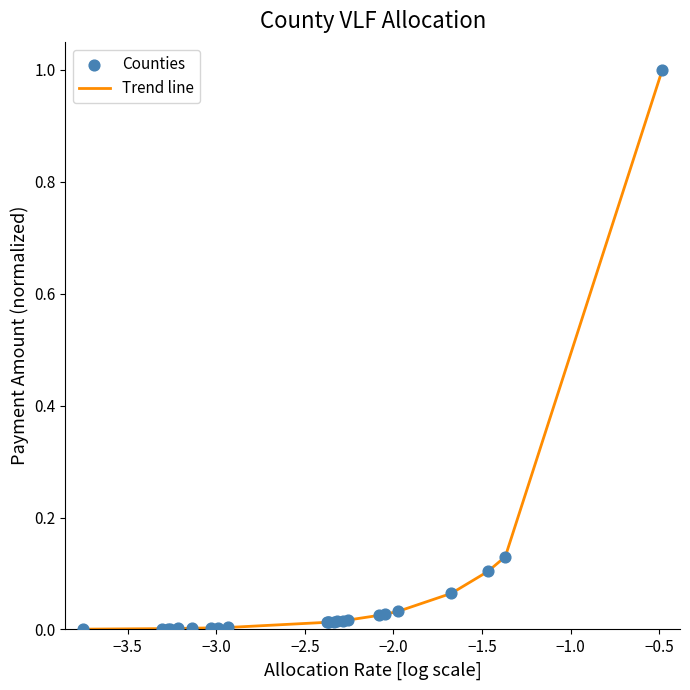

What is the greatest value displayed?

1.0